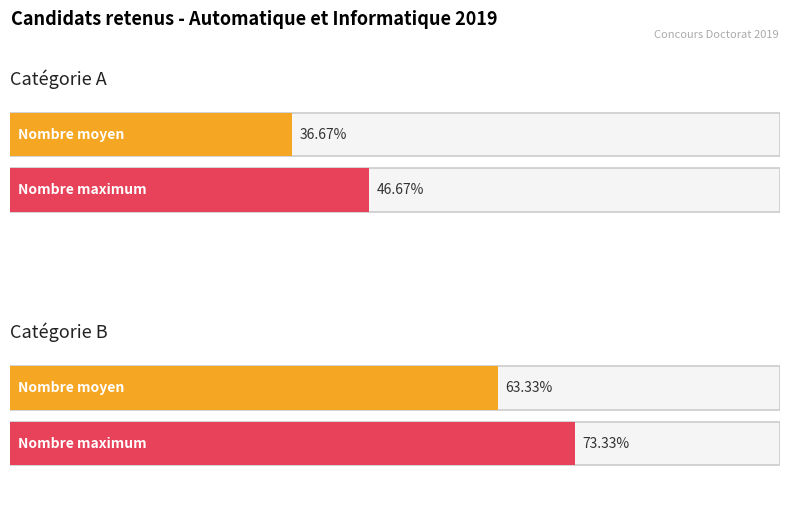

How many data points are less than 38?

1